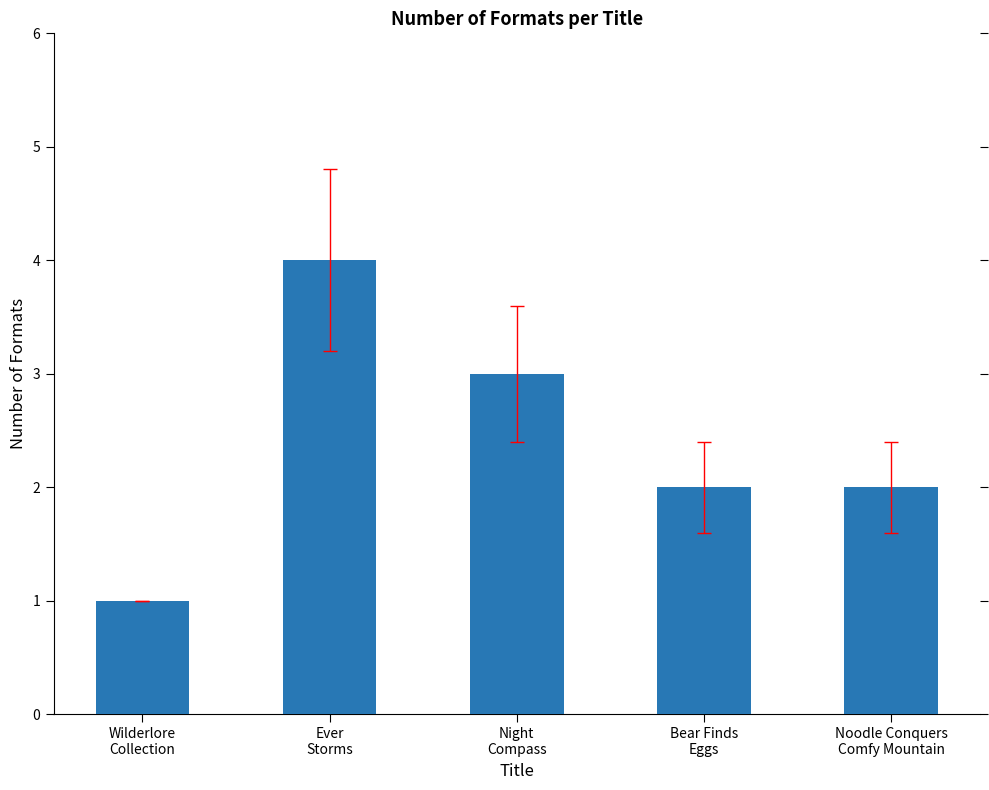

What is the change in value from Ever
Storms to Noodle Conquers
Comfy Mountain?

-2